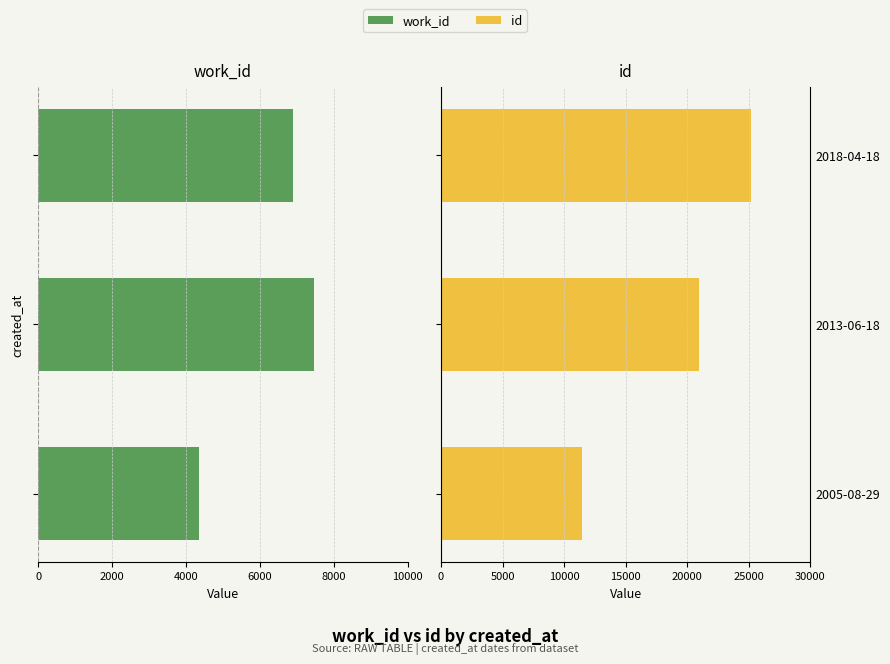

How many series are shown in this chart?

2